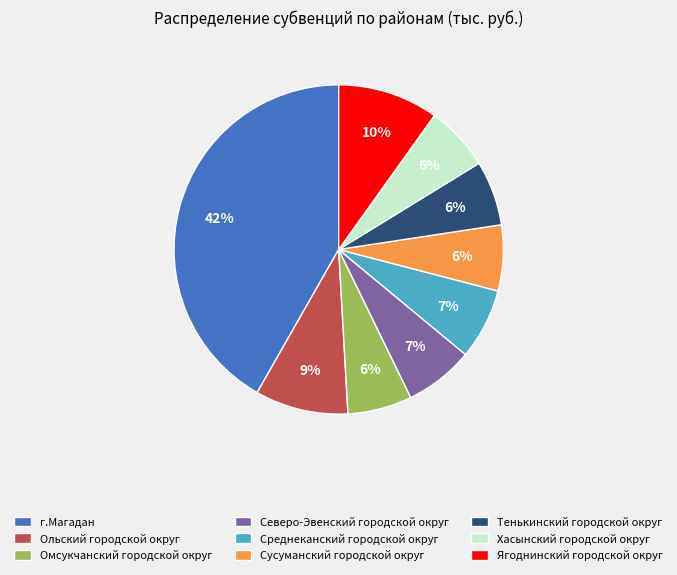

To the nearest percent, what is the average slice percentage?

11%